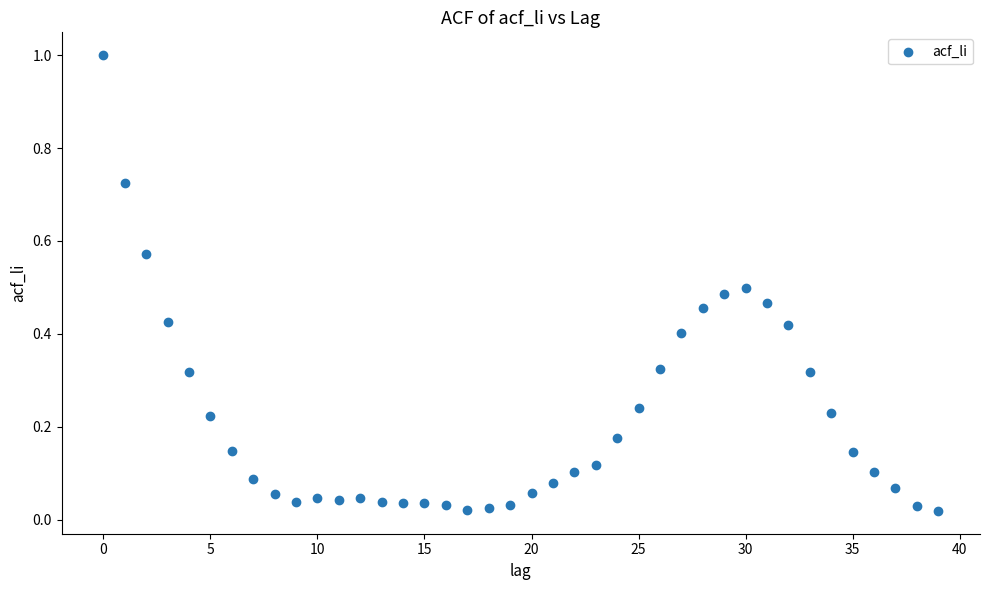

What is the range of Y values (max minus min)?

1.0